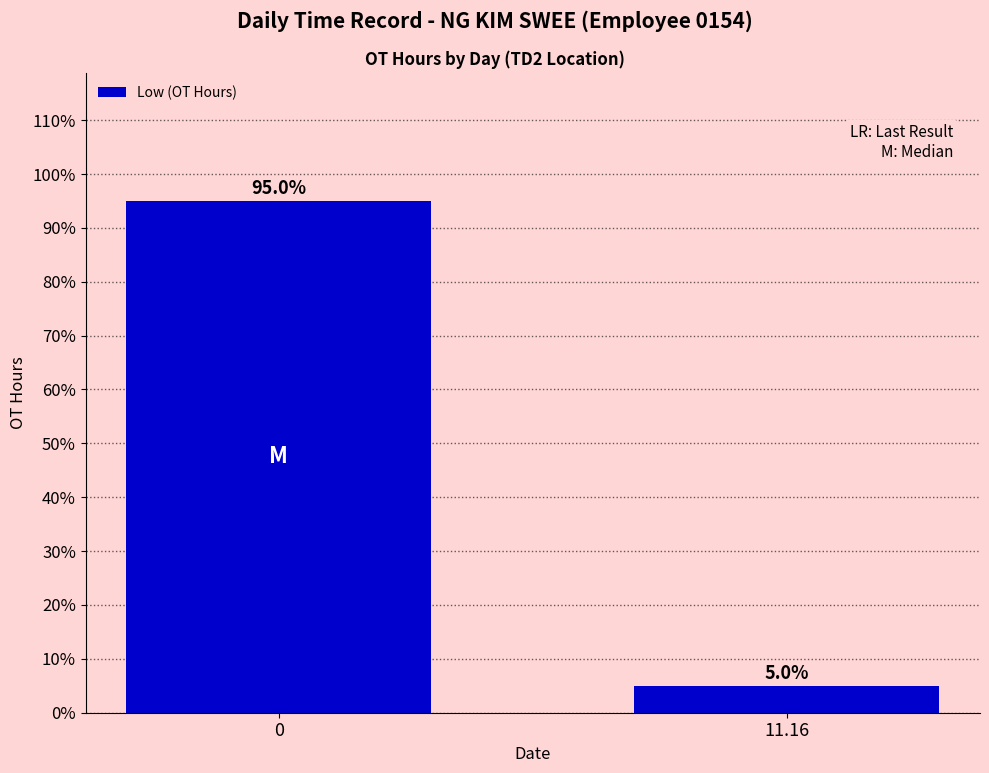

How many data points are less than 95?

1